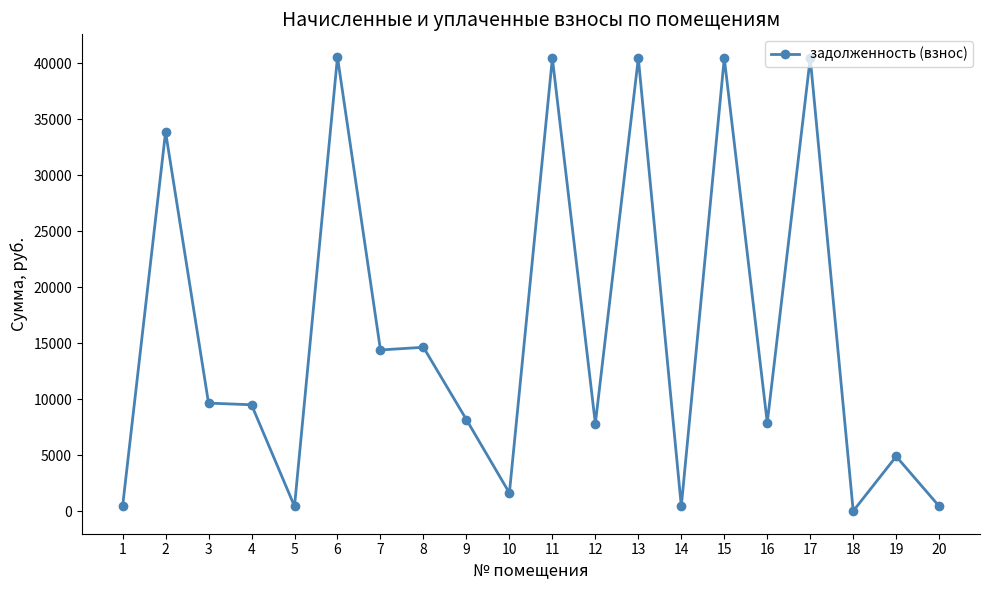

Where is the first local maximum?

2